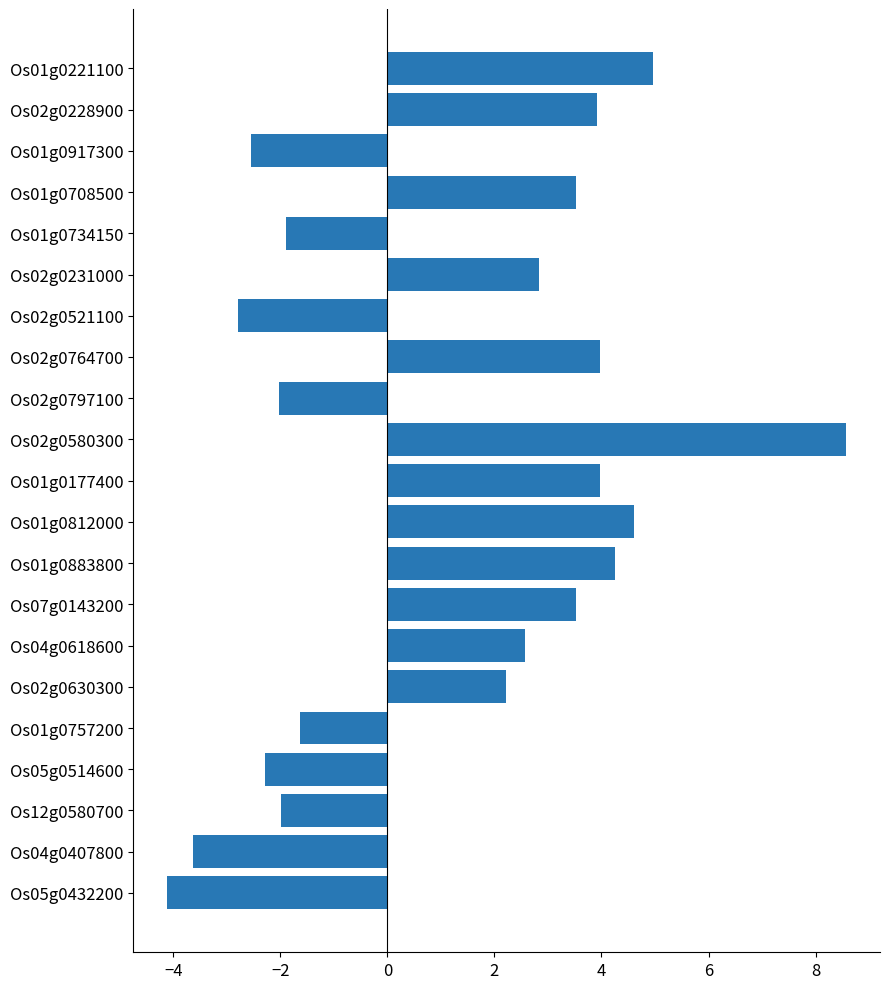

What value does the data have at Os12g0580700?

-2.0